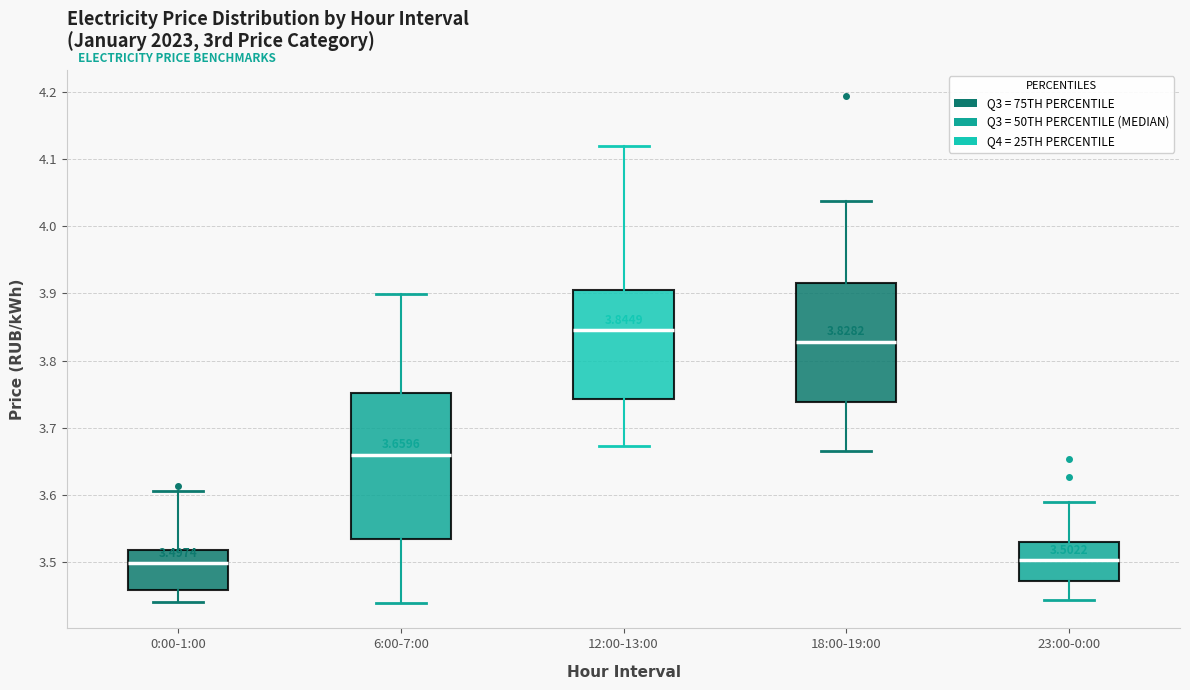

Which box is the tallest, from its lower edge to its upper edge?

6:00-7:00